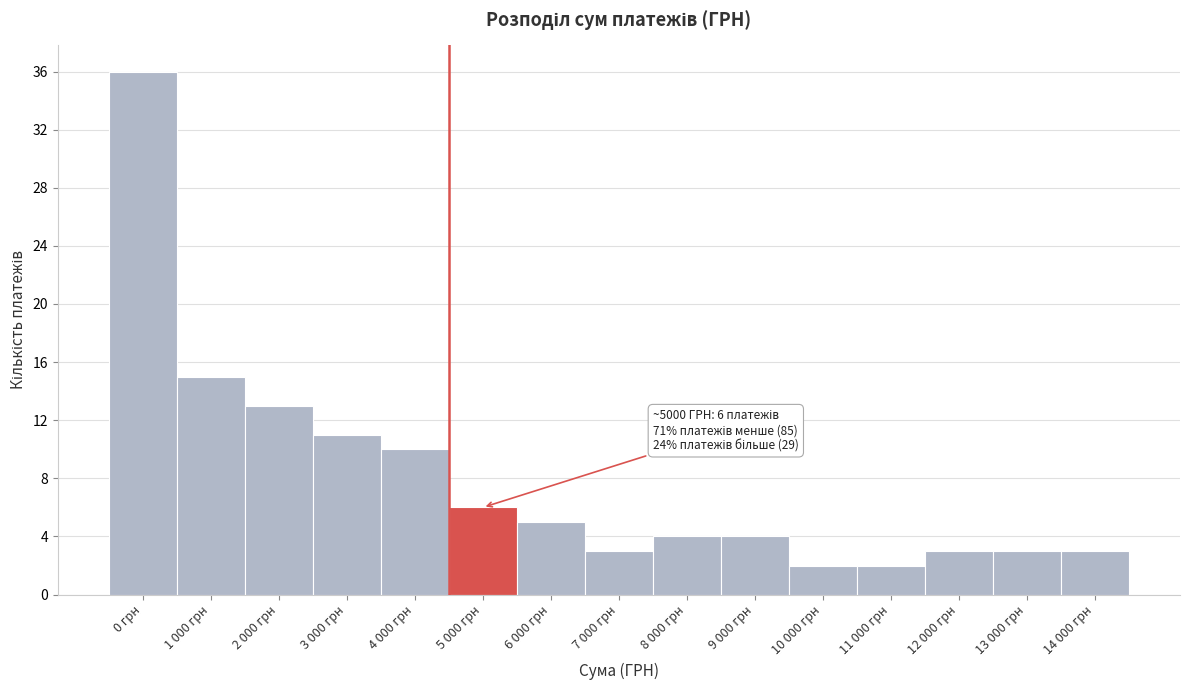

Reading right to left, list all the values displayed in this chart.

3	3	3	2	2	4	4	3	5	6	10	11	13	15	36